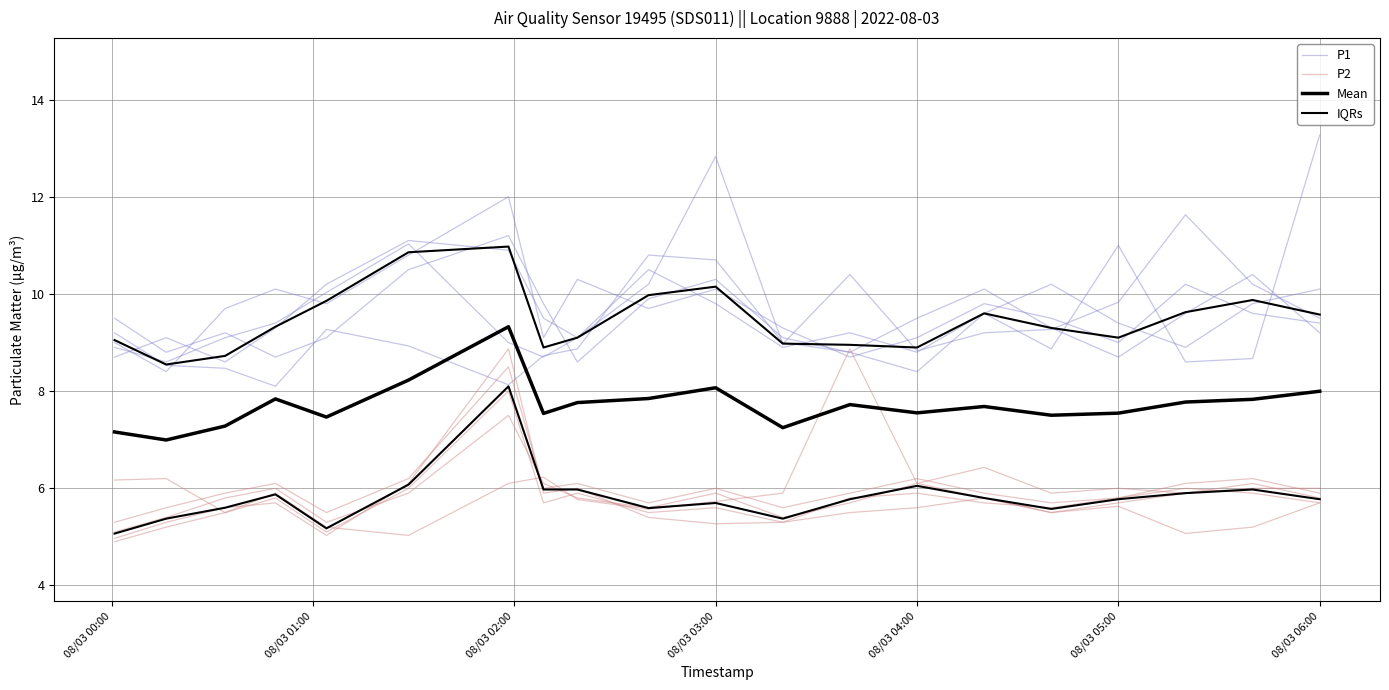

True or false: IQRs has more than 2 interior local peaks.

True